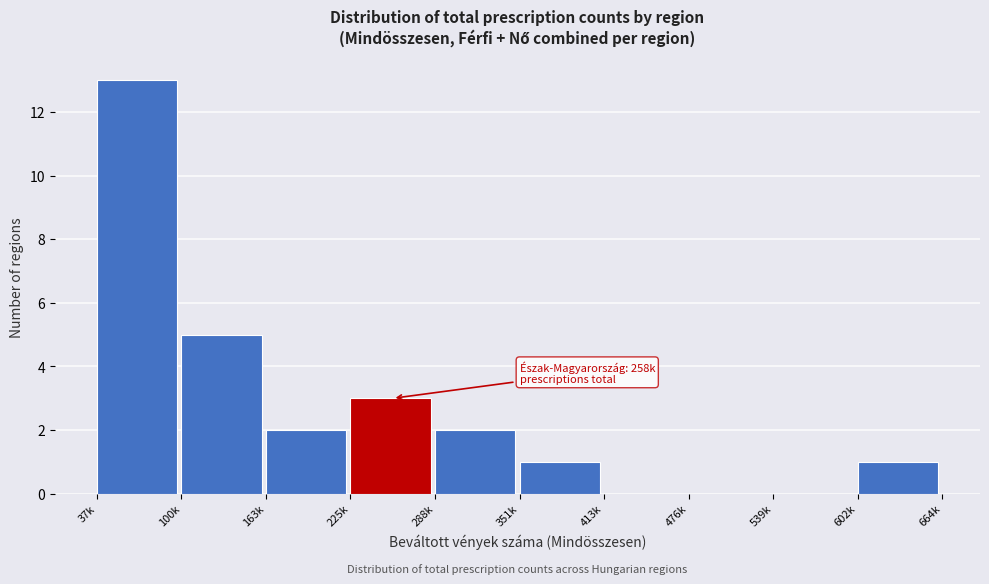

Reading left to right, what are all the values shown in this chart?

37k=13	100k=5	163k=2	225k=3	288k=2	351k=1	413k=0	476k=0	539k=0	602k=1